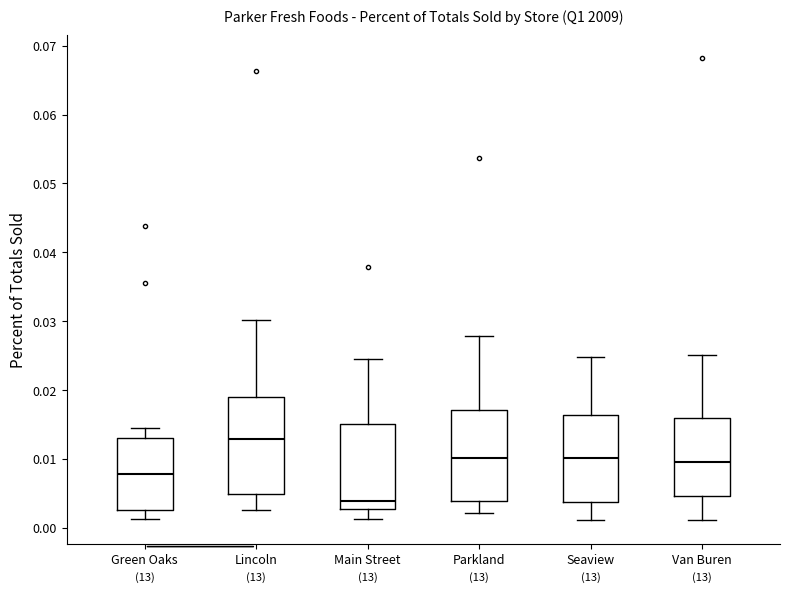

Which box has the lowest median line?

Main Street